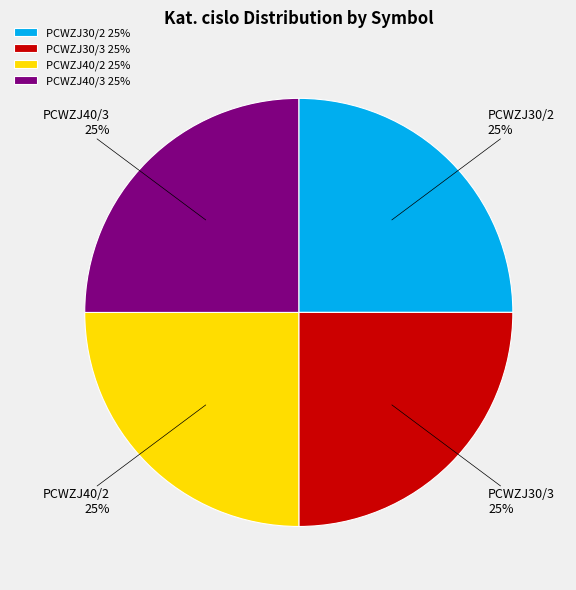

The PCWZJ40/2 slice represents 25% of the pie. True or false?

True